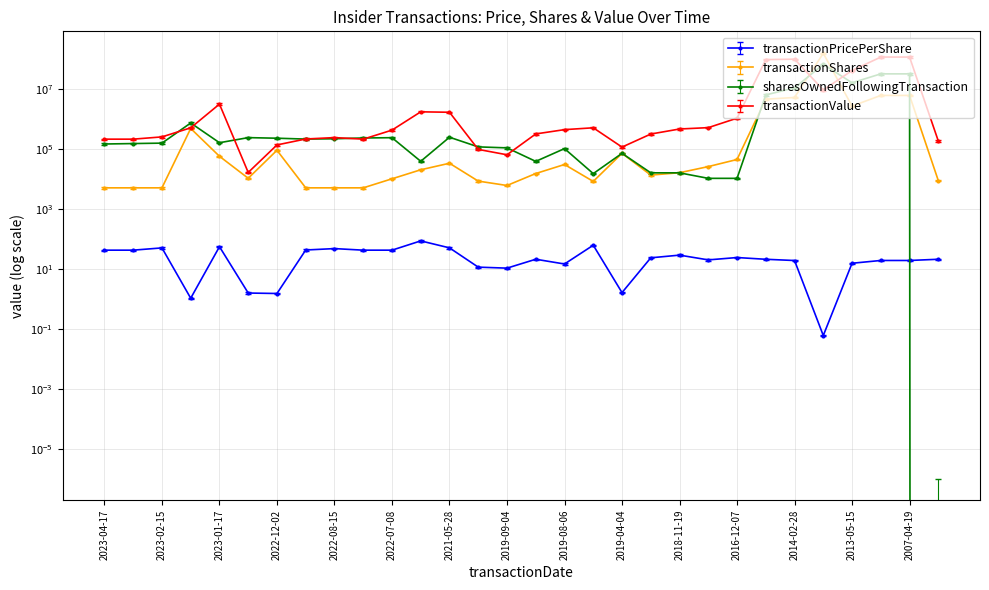

Which series has the largest total across all categories?

transactionValue